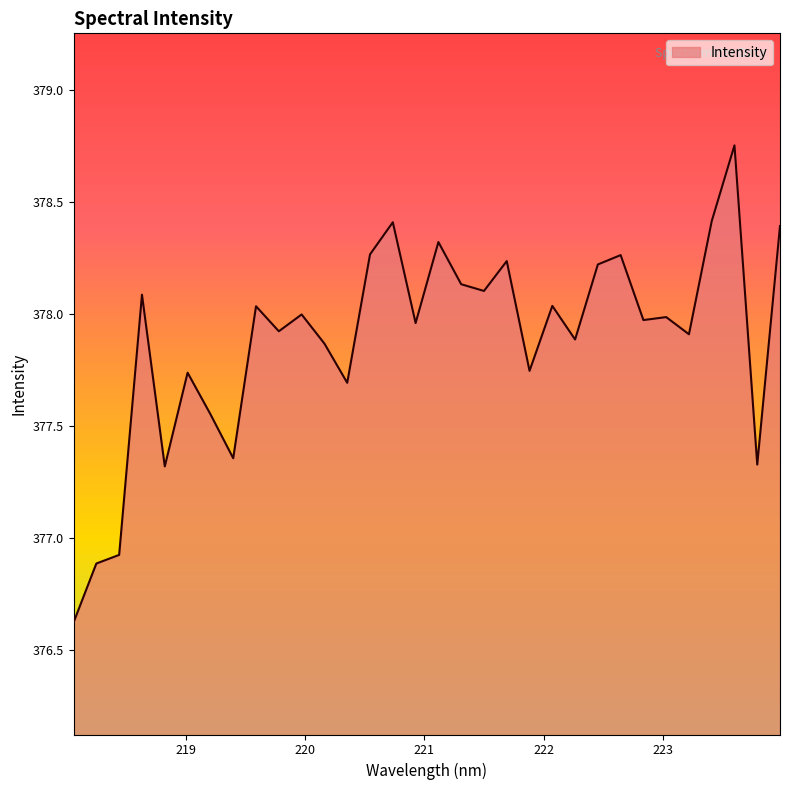

What is the smallest value displayed?

376.6